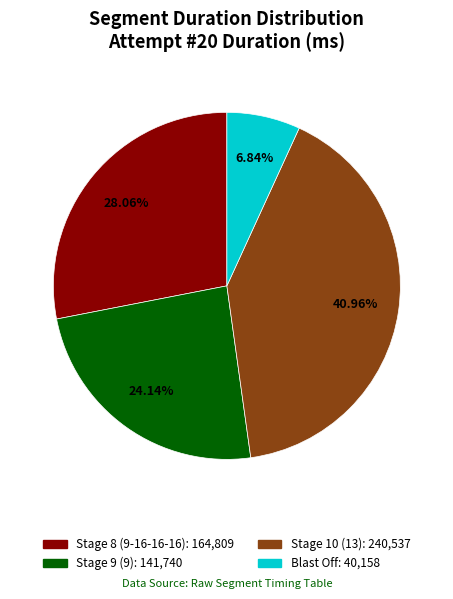

How much of the chart is everything except Blast Off?

93.2%